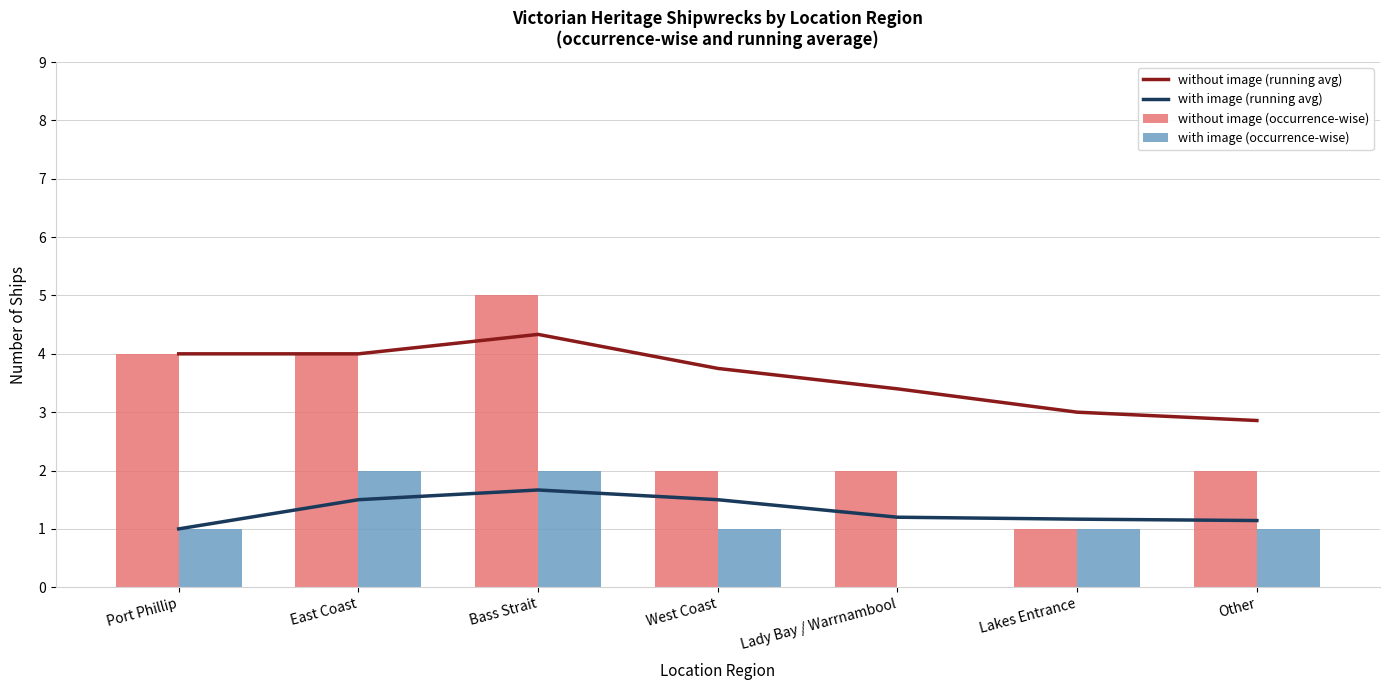

What is the sum of all with image (running avg) values?

9.2